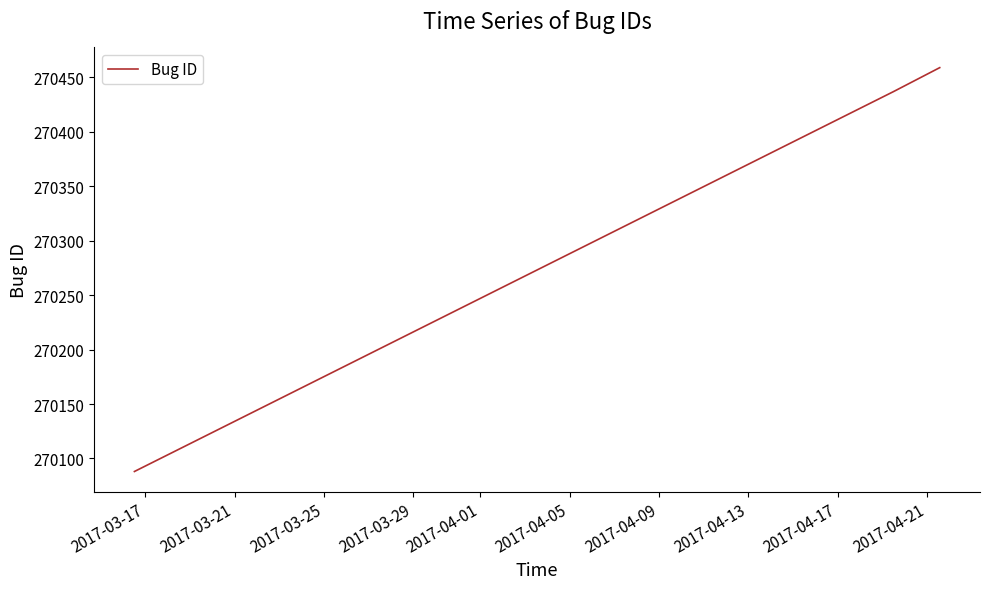

What is the average value?

270328